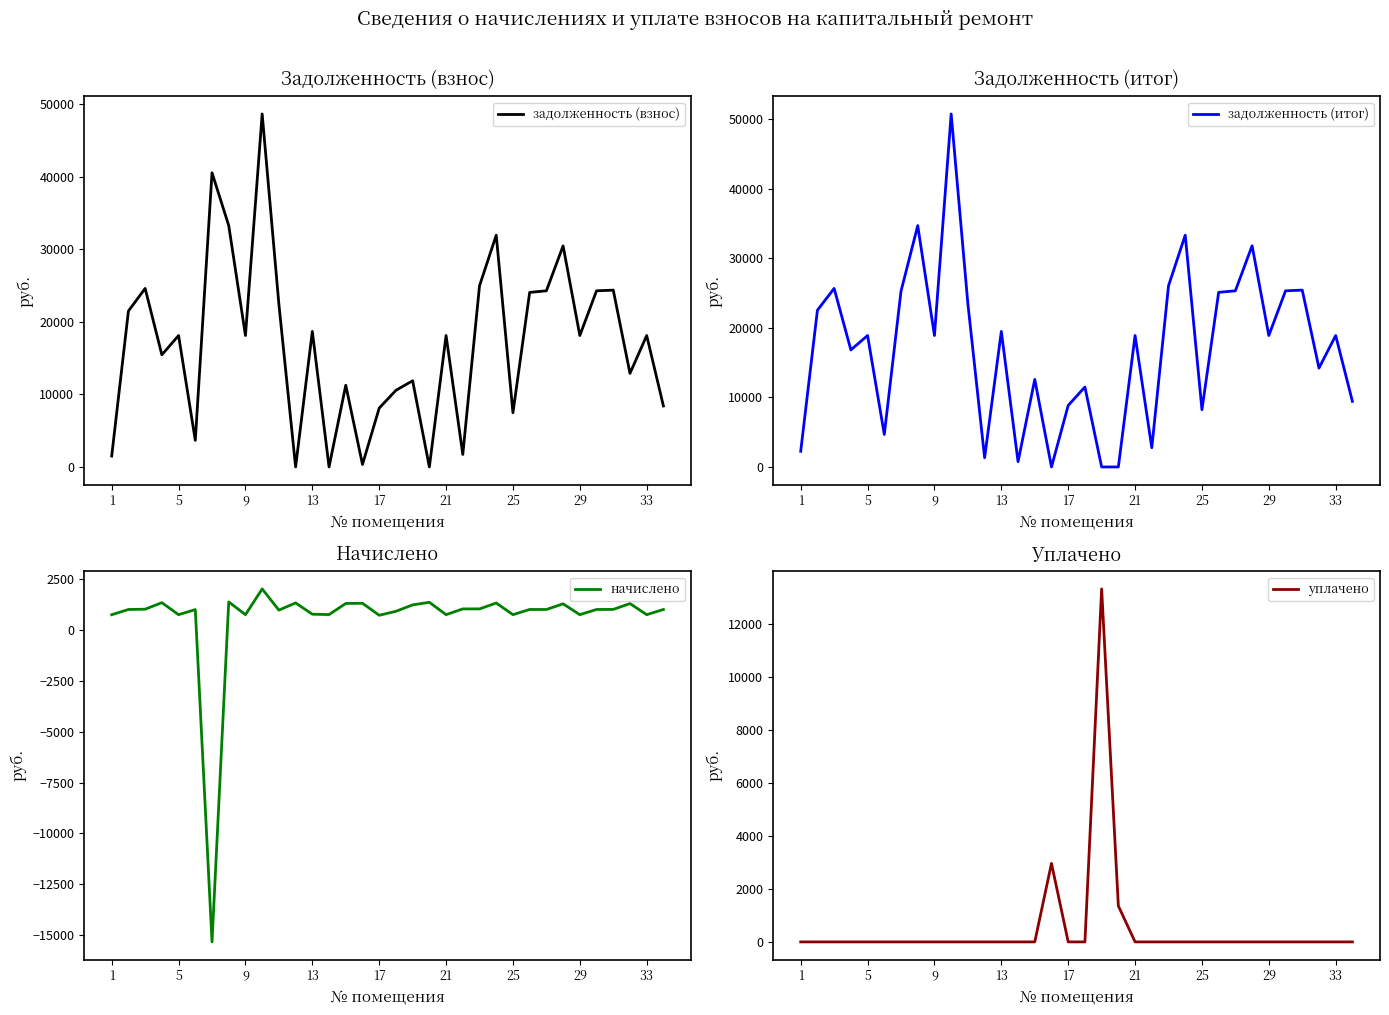

What is the spread (max minus min) of values at 9?

18879.8